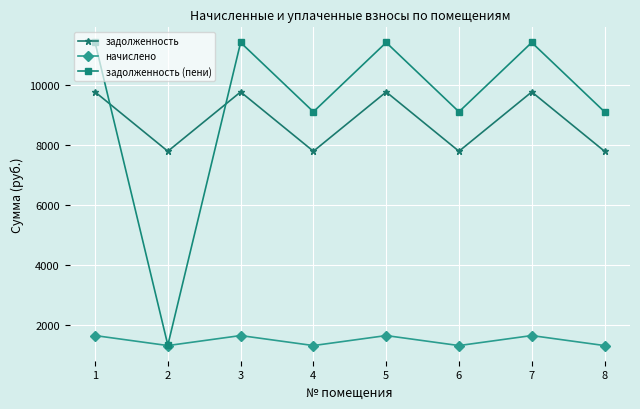

How many interior local peaks does the задолженность series have?

3